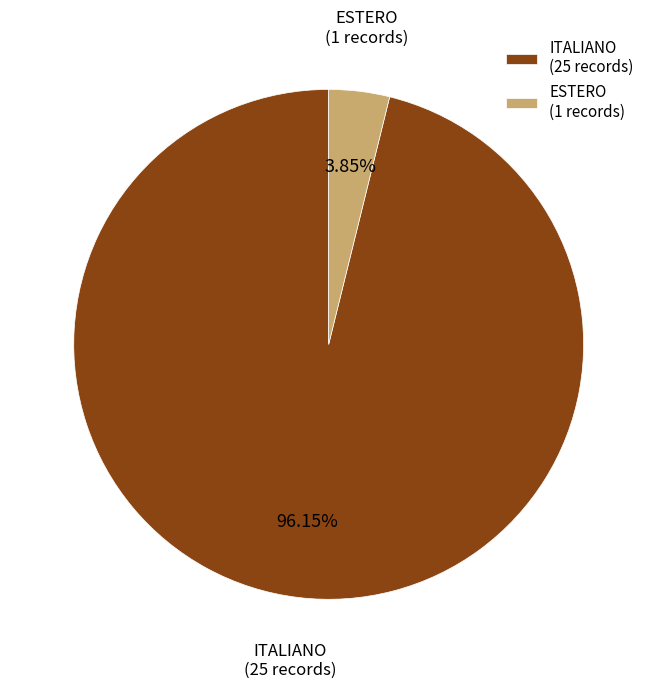

To the nearest percent, what portion does ESTERO represent?

4%